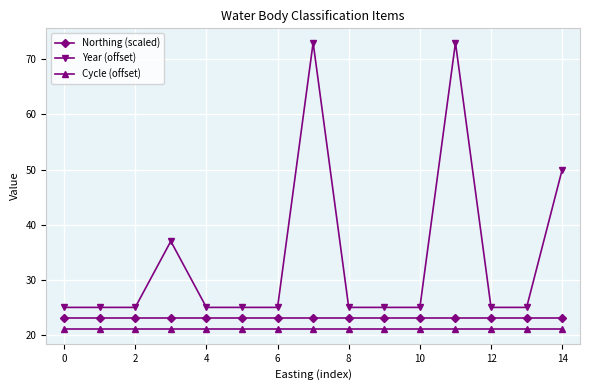

What are all the series names shown in the legend?

Northing (scaled), Year (offset), Cycle (offset)